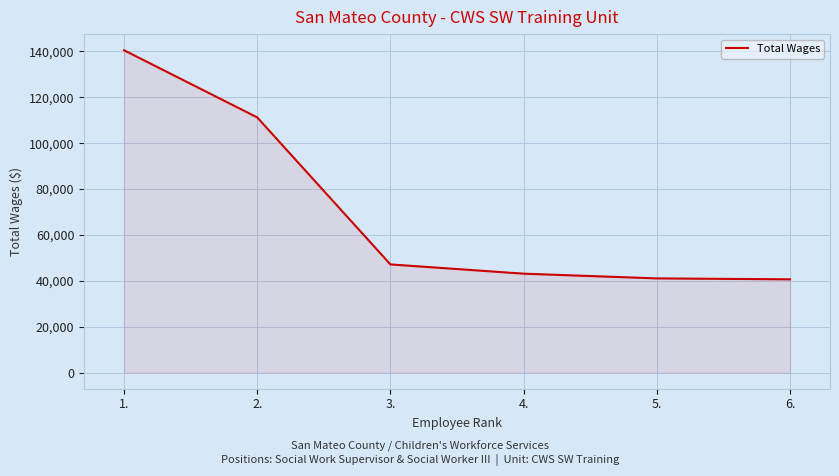

What is the change in value from 2. to 6.?

-70589